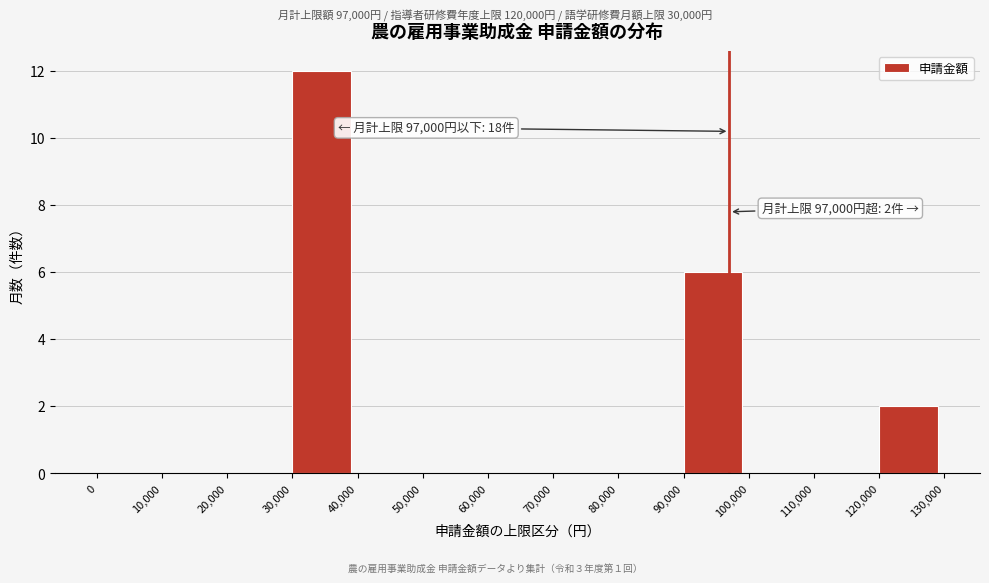

Over which range of the x-axis is the bar tallest?

30,000 to 40,000